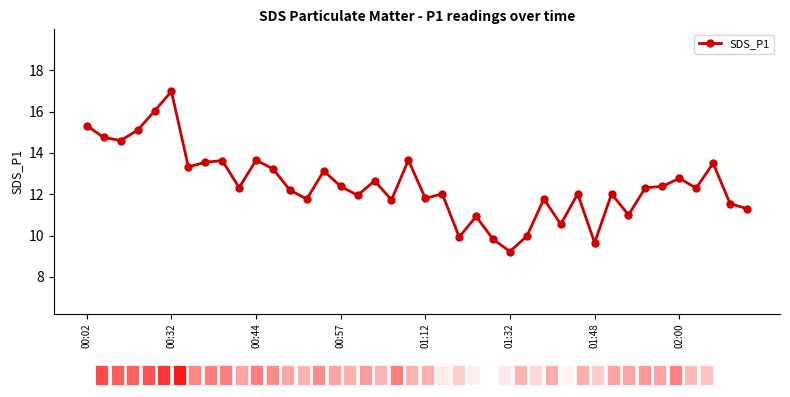

True or false: the data has more than 2 interior local peaks.

True